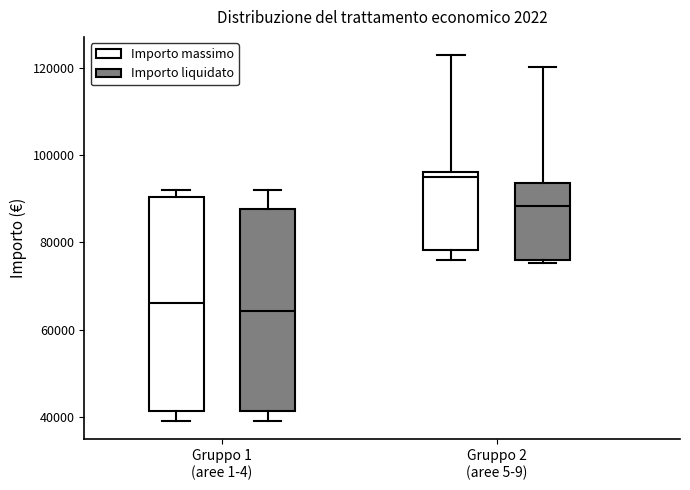

Which box is the tallest, from its lower edge to its upper edge?

Gruppo 1 (aree 1-4) (Importo massimo)